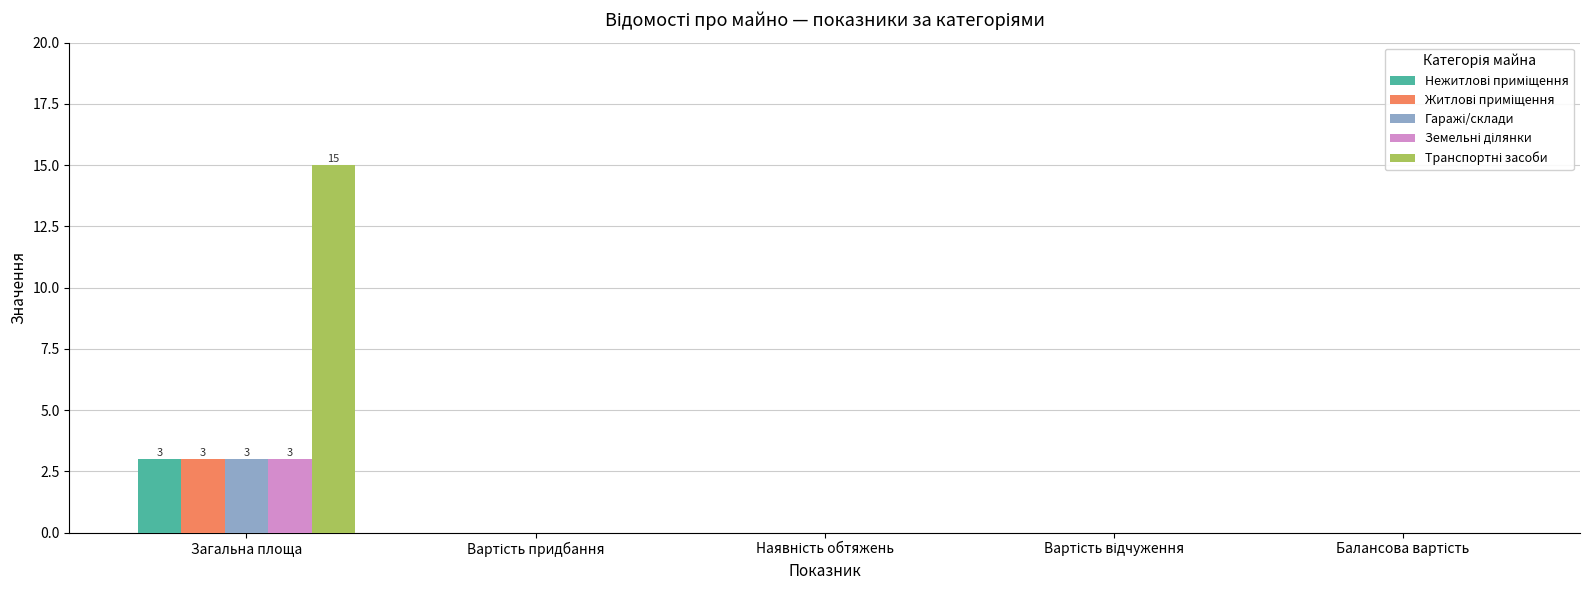

At which category is the sum across all series the highest?

Загальна площа